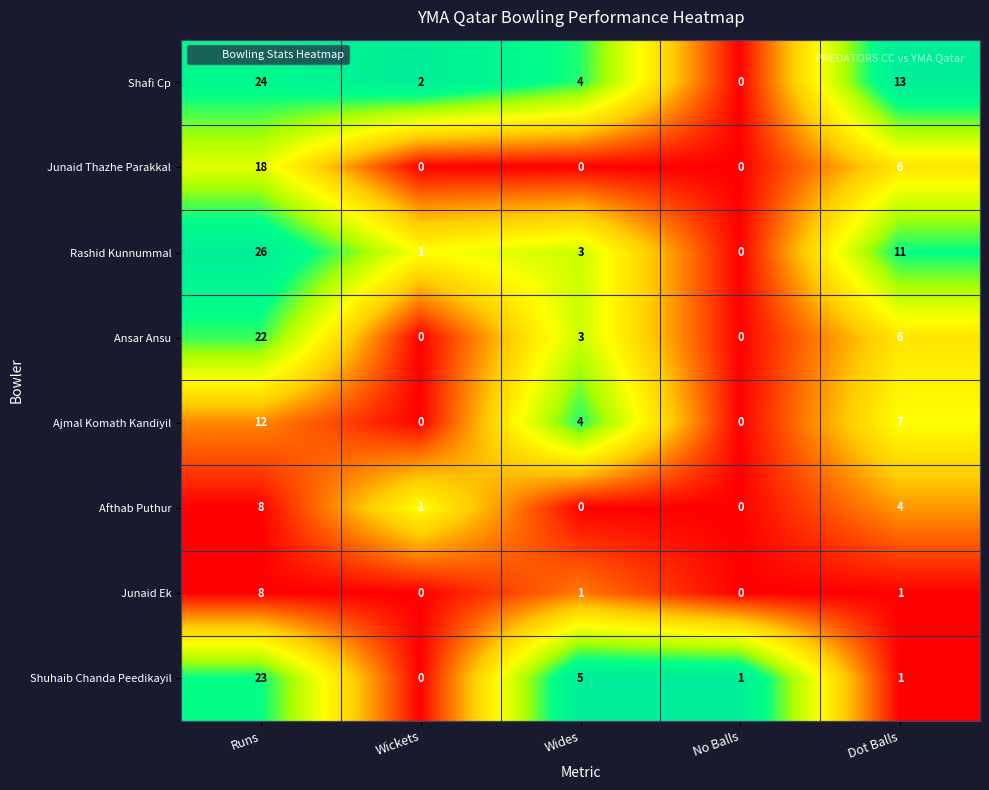

What is the difference between the maximum and second lowest values in the Ajmal Komath Kandiyil series?

12